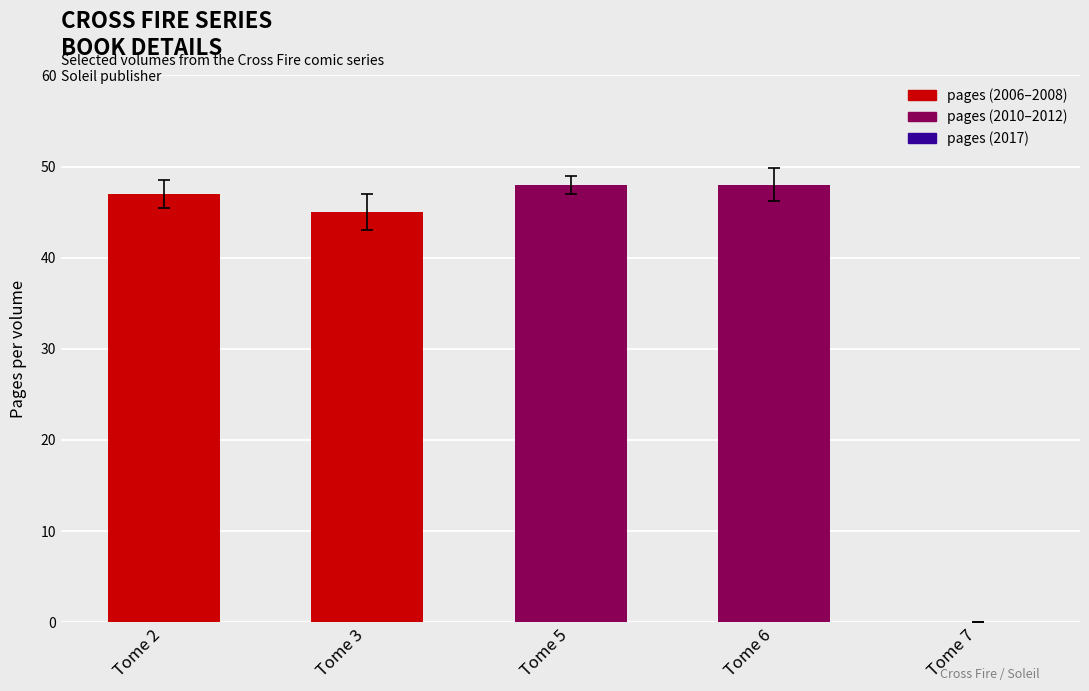

Reading left to right, what are all the values shown in this chart?

Tome 2=47	Tome 3=45	Tome 5=48	Tome 6=48	Tome 7=0